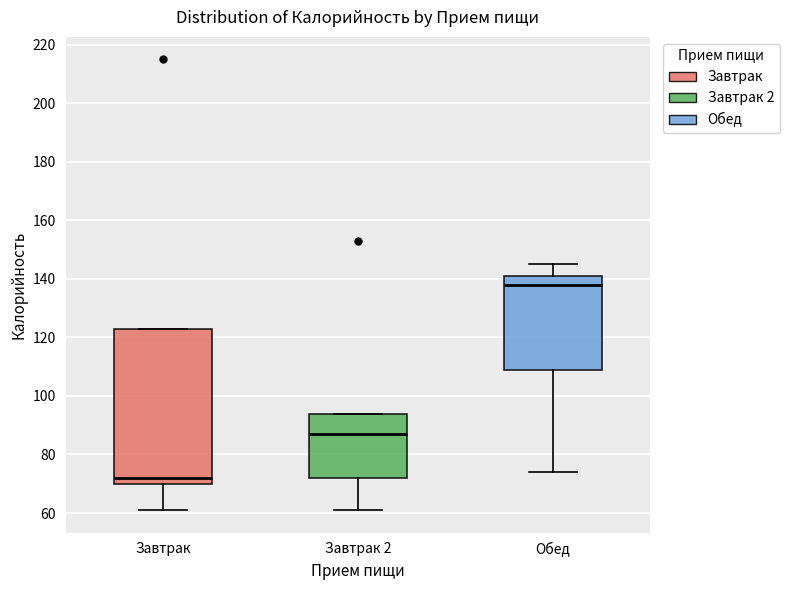

Reading left to right, read every box against the y-axis: the position of its median line, the range the box covers, and the ends of its whiskers. The values are not printed on the chart, so give them approximately, as read against the axis.

Завтрак: median 72, box 70 to 124, whiskers 62 to 124
Завтрак 2: median 88, box 72 to 94, whiskers 62 to 94
Обед: median 138, box 110 to 142, whiskers 74 to 146